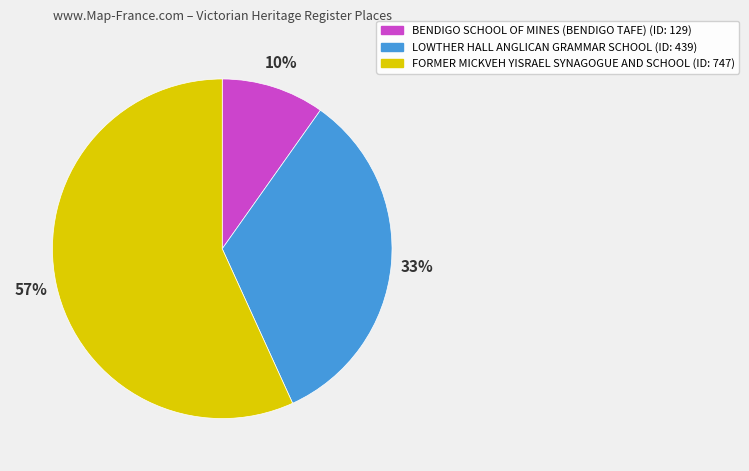

Count the number of slices in the pie.

3